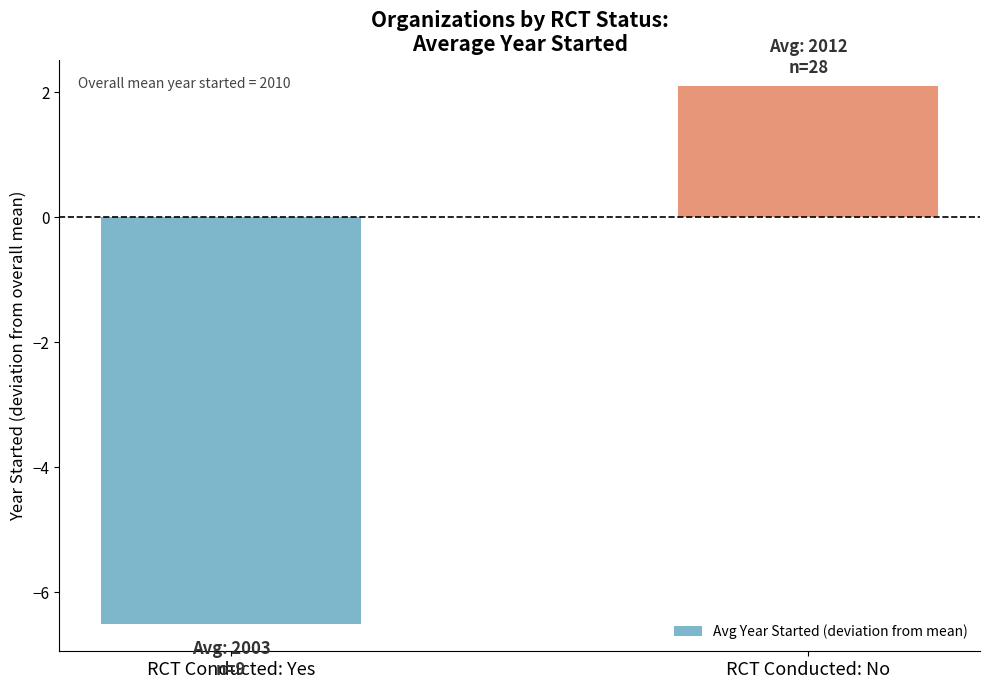

Are the bars grouped side by side (vs. stacked)?

No